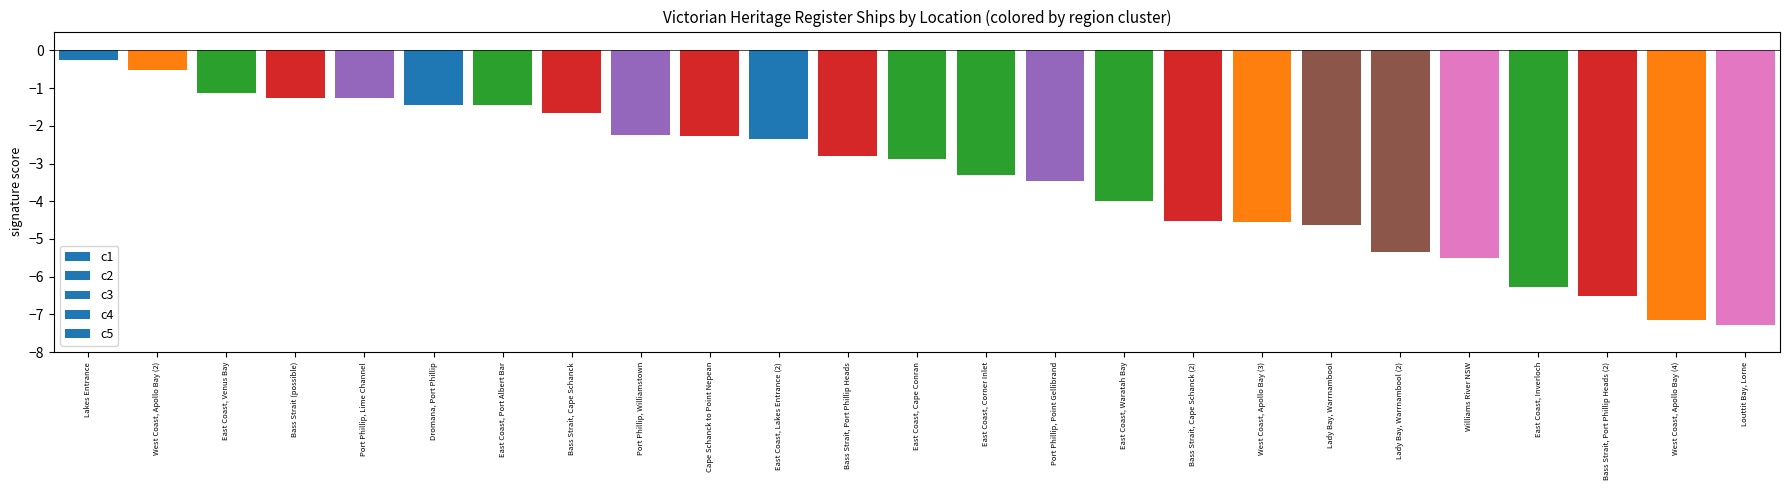

What is the label of the 4th bar from the right?

East Coast, Inverloch